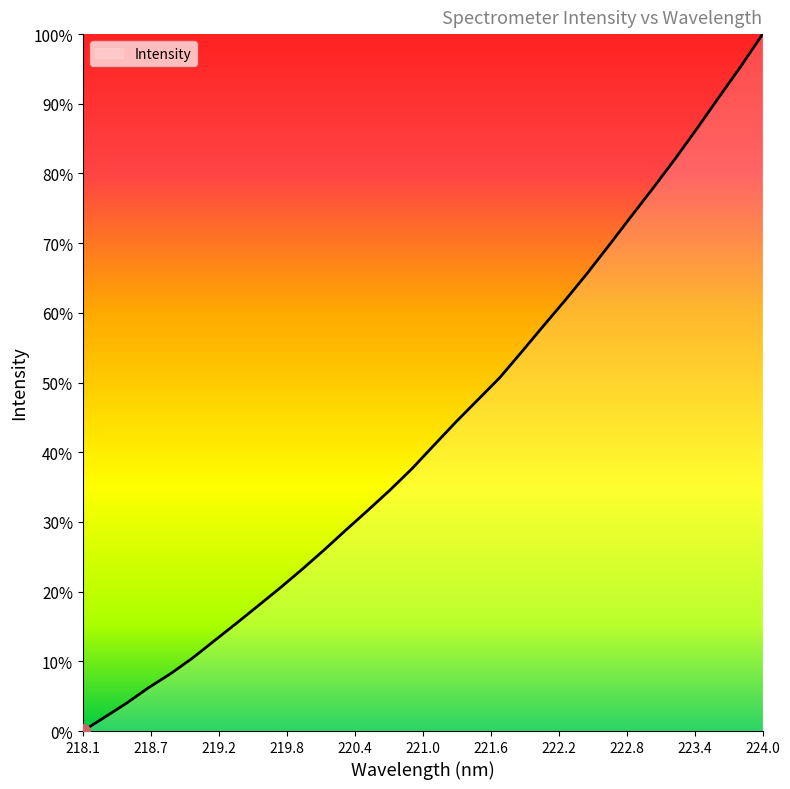

Does the chart have visible grid lines?

No